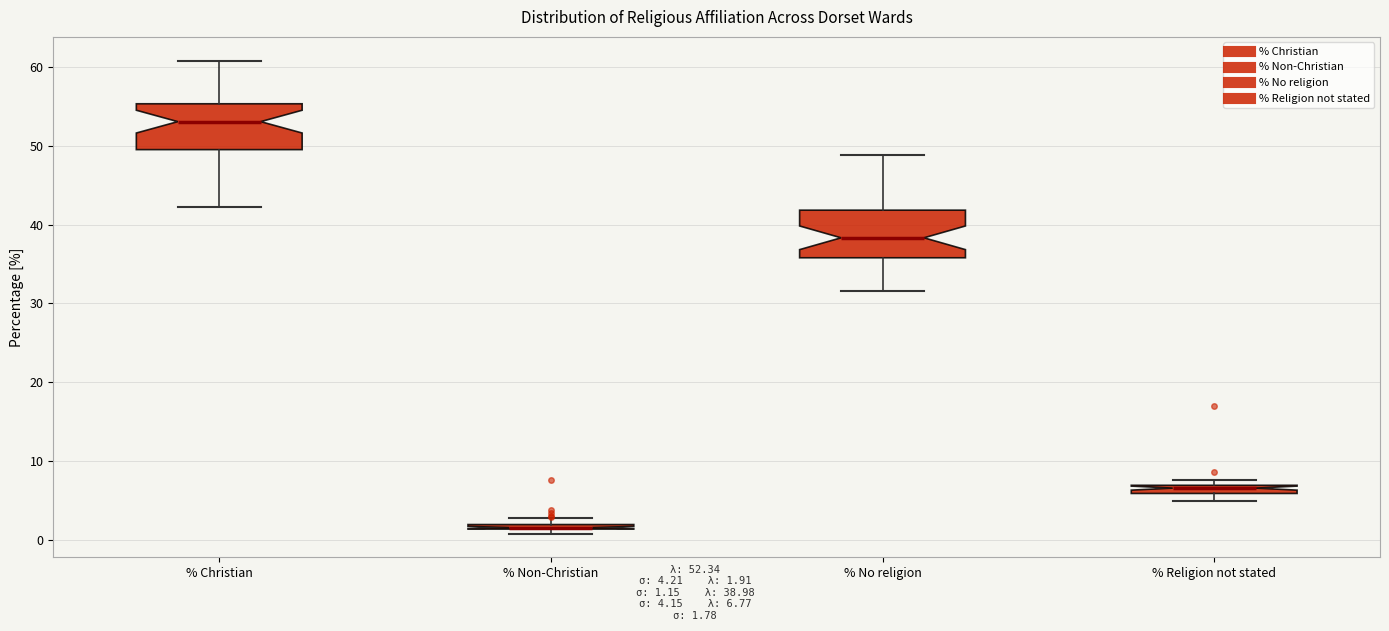

Where does the upper whisker of the box for % No religion end on the y-axis? The values are not printed on the chart, so give them approximately, as read against the axis.

49